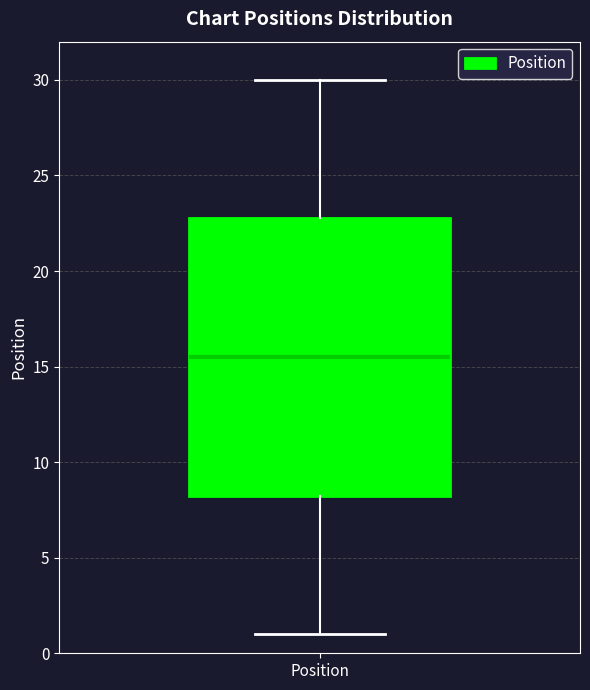

Transcribe this box plot: give where the median line is, the range the box spans, and where the two whiskers end, as read against the y-axis. The values are not printed on the chart, so give them approximately, as read against the axis.

median 15.5, box 8.5 to 23.0, whiskers 1.0 to 30.0